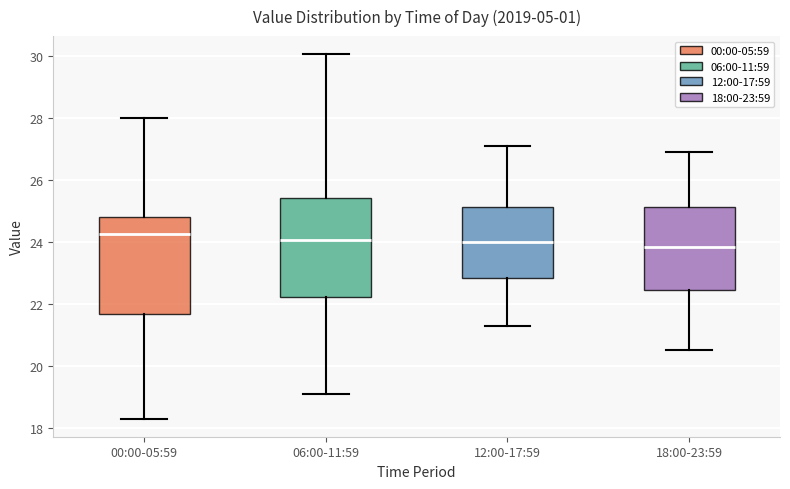

Where does the median line of the box for 12:00-17:59 sit on the y-axis? The values are not printed on the chart, so give them approximately, as read against the axis.

24.0